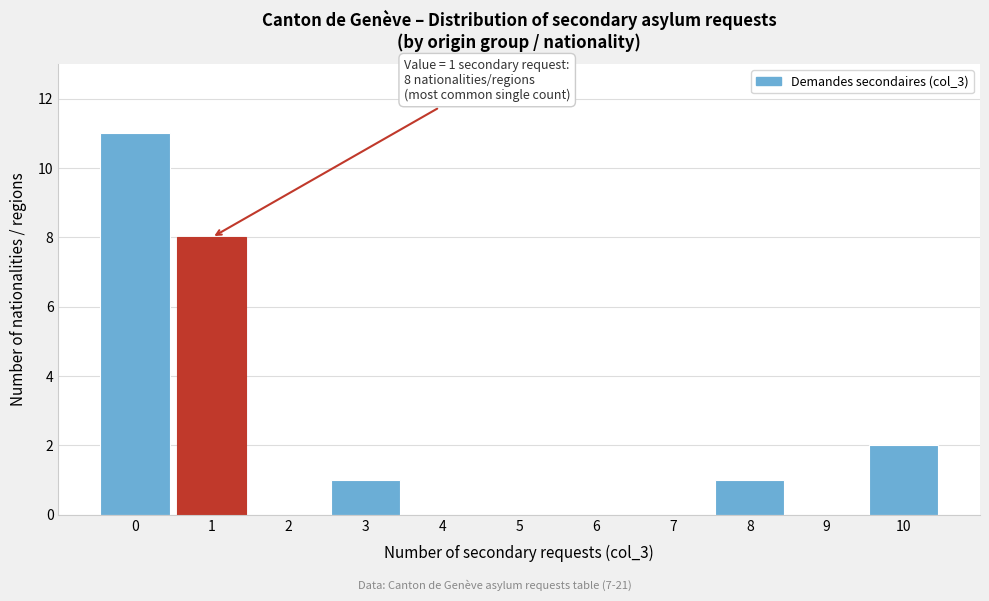

Reading left to right, list all the values displayed in this chart.

0=11	1=8	2=0	3=1	4=0	5=0	6=0	7=0	8=1	9=0	10=2